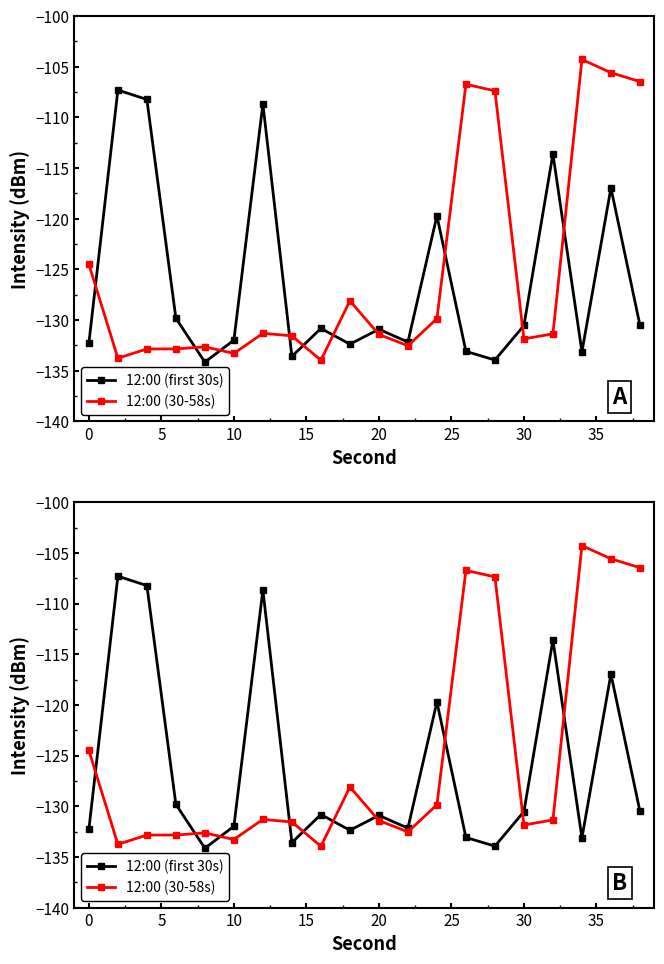

True or false: 12:00 (first 30s) has a value of -212.1 at 30.

False